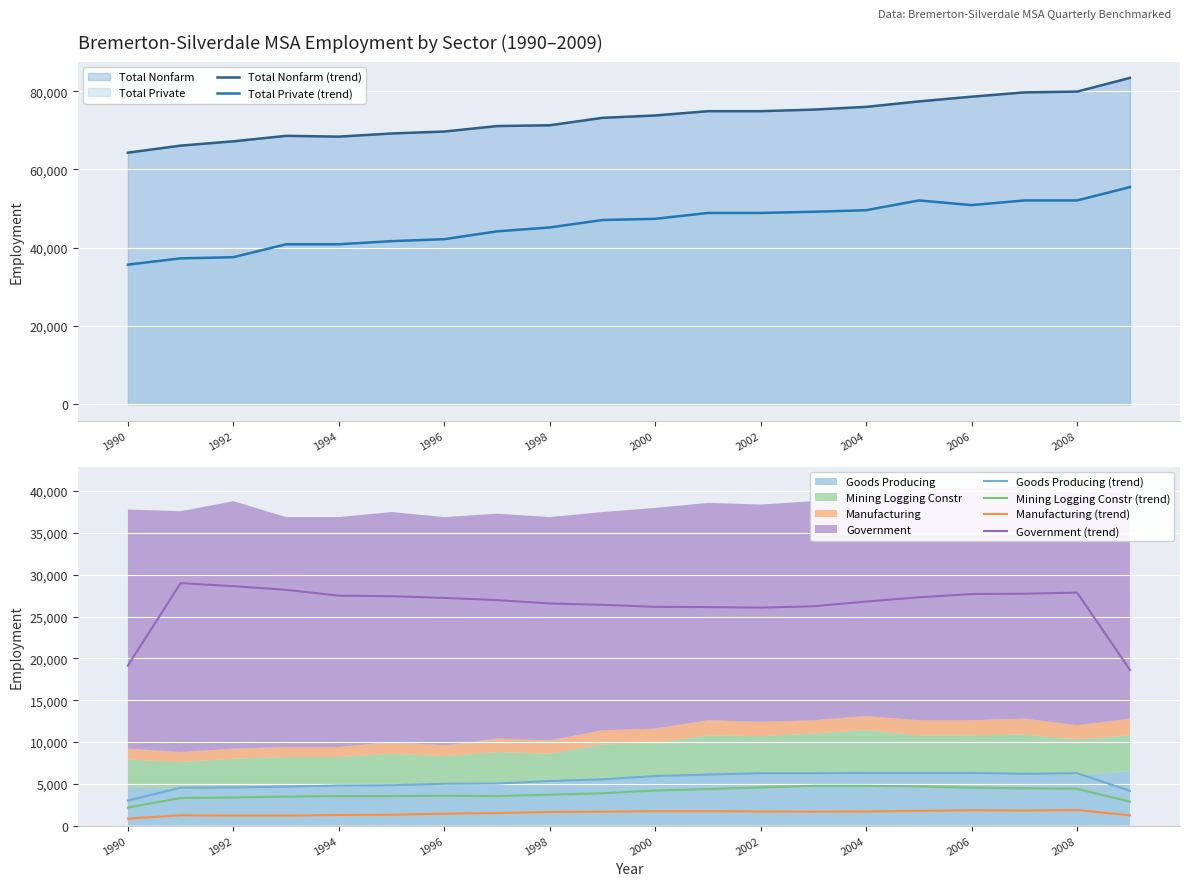

List the series in order of their peak value, lowest first.

Manufacturing (trend), Mining Logging Constr (trend), Goods Producing (trend), Government (trend), Total Private (trend), Total Nonfarm (trend)